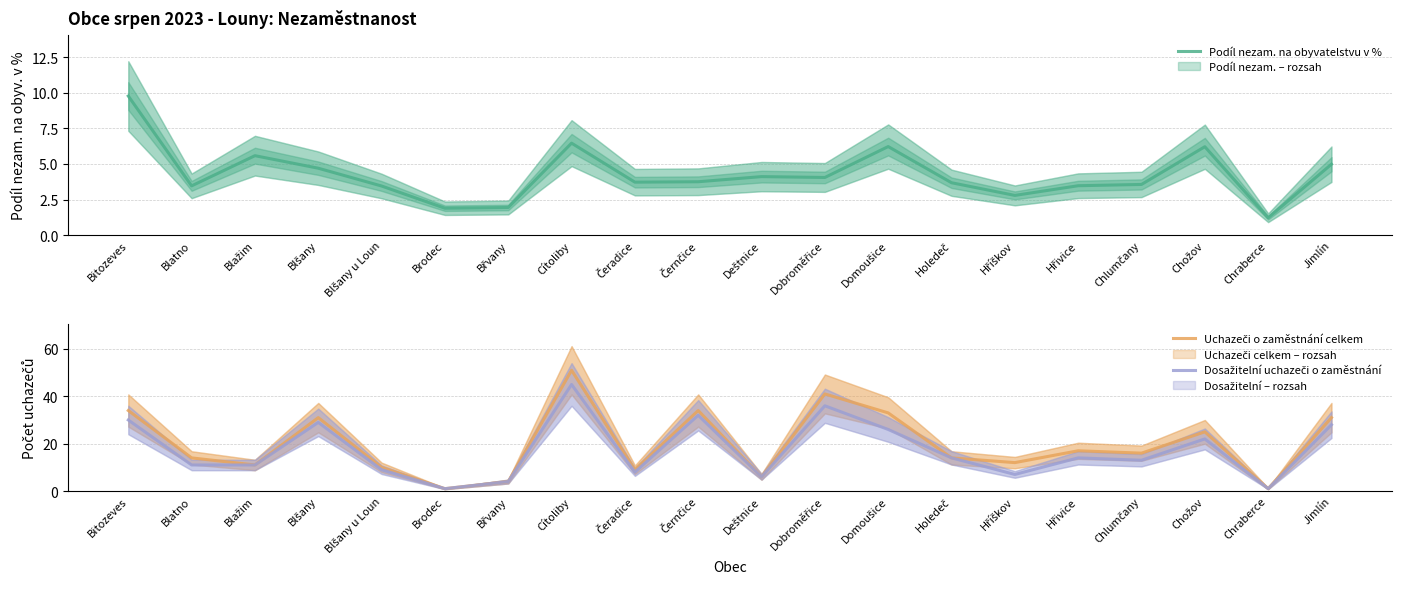

The Dosažitelní uchazeči o zaměstnání series shows 9.0 at Blšany u Loun. True or false?

True